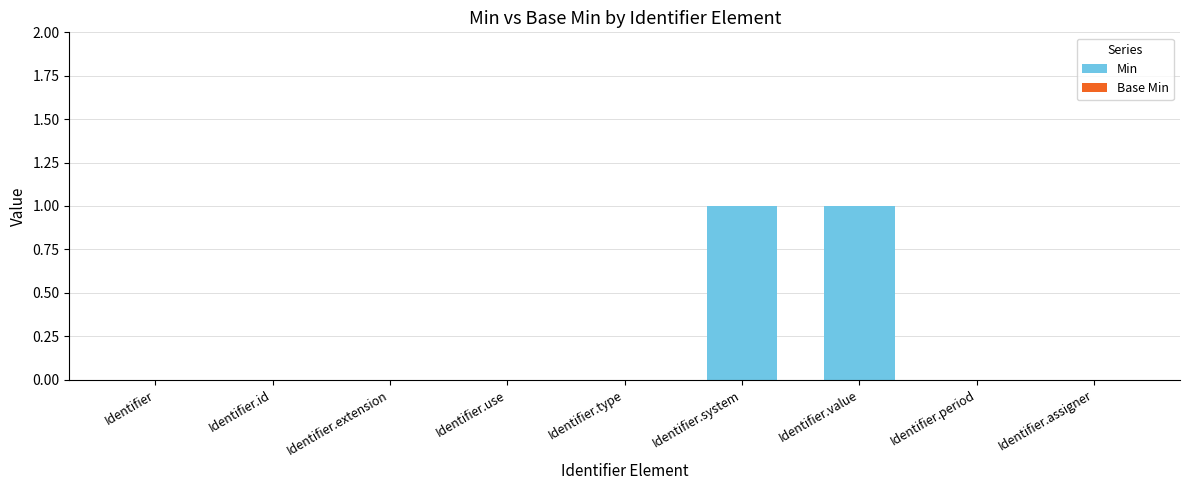

Reading right to left, transcribe all the data shown in this chart.

Identifier.assigner=0	Identifier.period=0	Identifier.value=1	Identifier.system=1	Identifier.type=0	Identifier.use=0	Identifier.extension=0	Identifier.id=0	Identifier=0